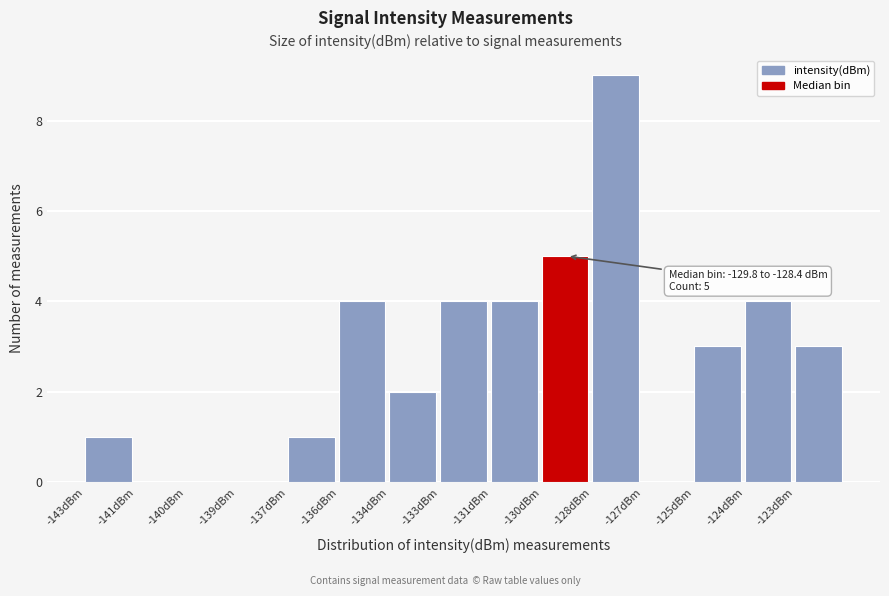

Reading right to left, list all the values displayed in this chart.

-123dBm=3	-124dBm=4	-125dBm=3	-127dBm=0	-128dBm=9	-130dBm=5	-131dBm=4	-133dBm=4	-134dBm=2	-136dBm=4	-137dBm=1	-139dBm=0	-140dBm=0	-141dBm=0	-143dBm=1